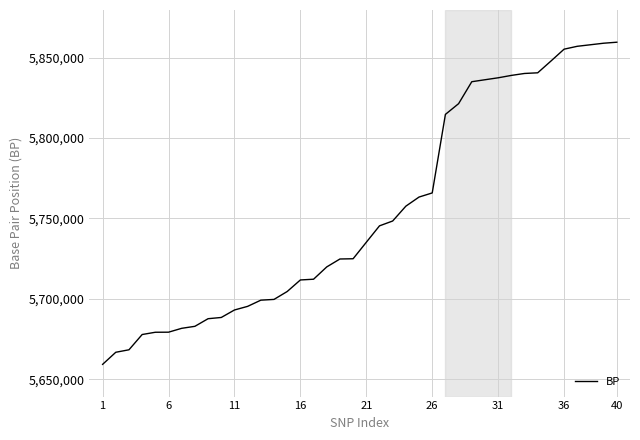

How many distinct data groups are displayed?

1